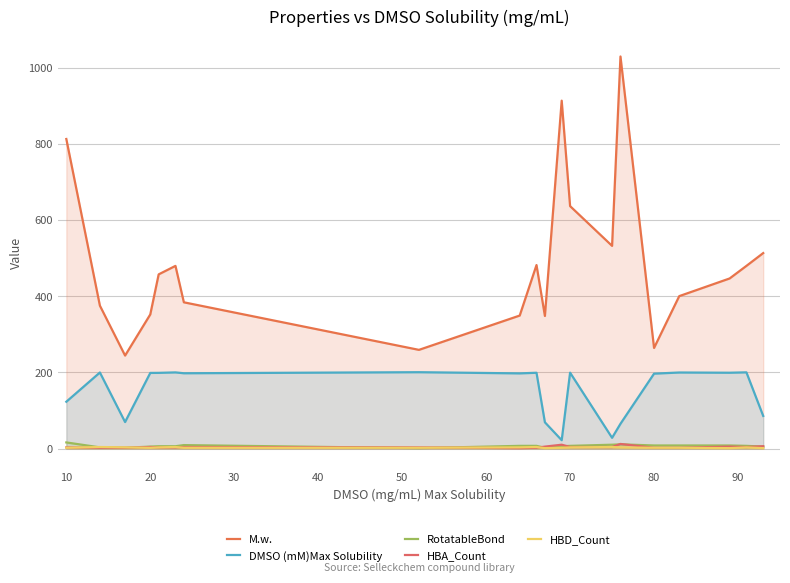

Does the chart have visible grid lines?

Yes